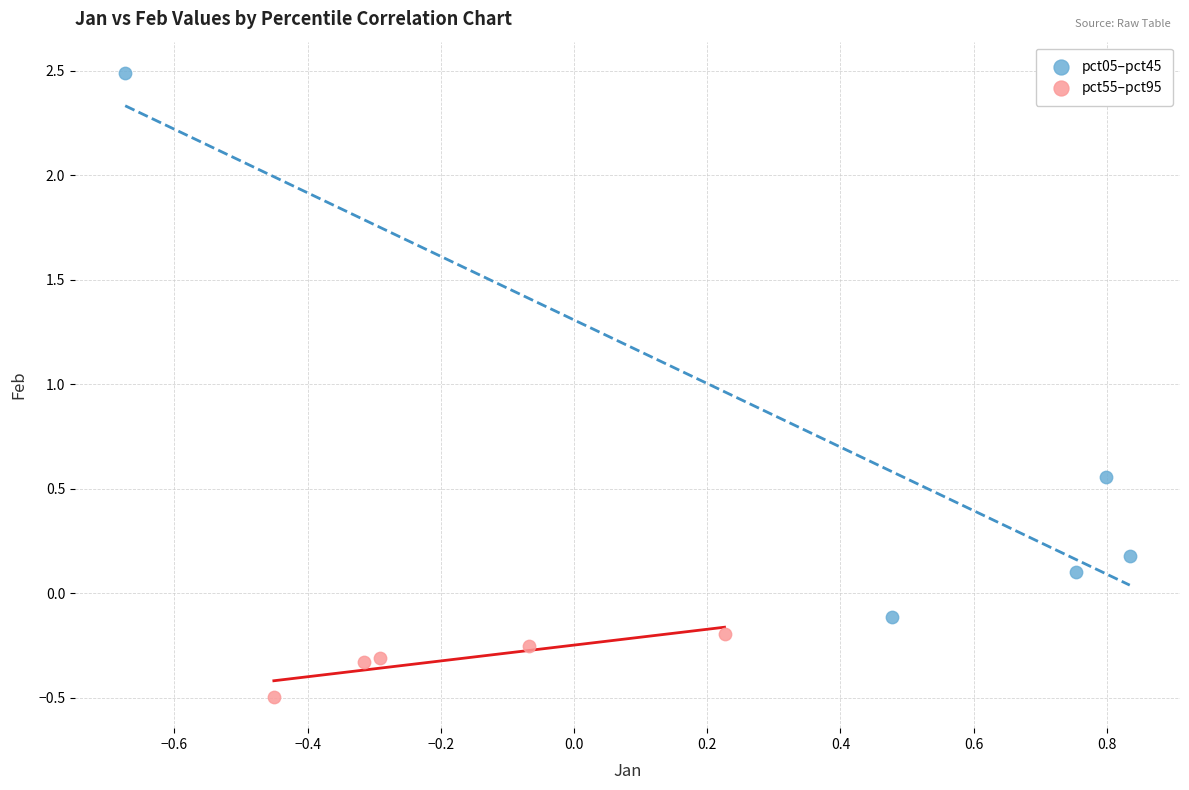

Which series contains the lowest Y value?

pct55–pct95